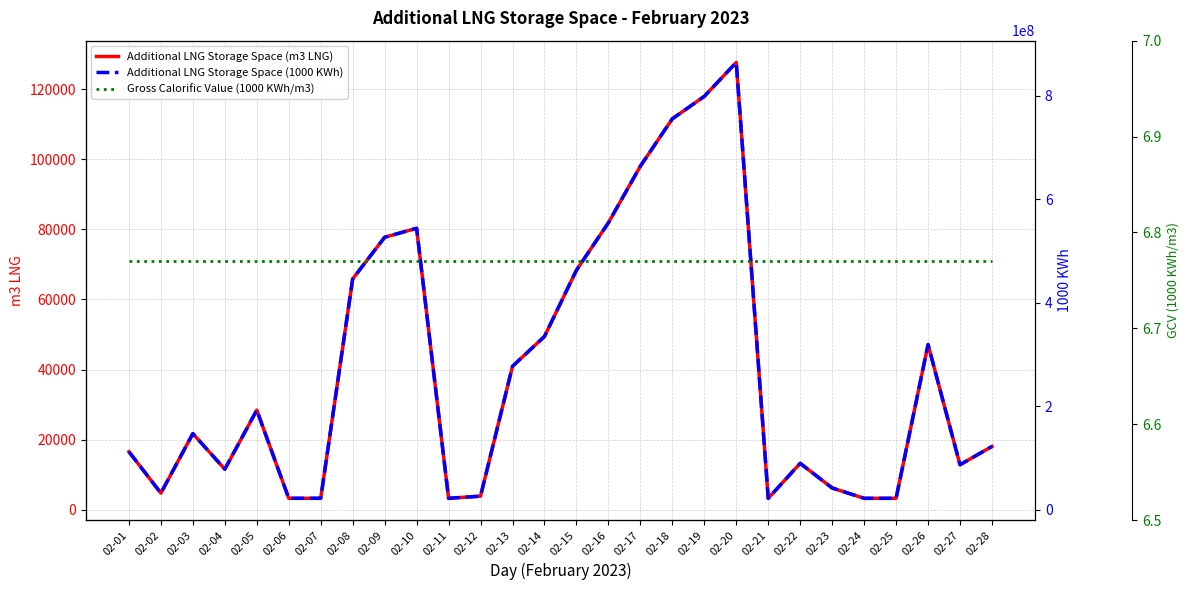

Which series changed the most between 02-17 and 02-22?

Additional LNG Storage Space (1000 KWh)